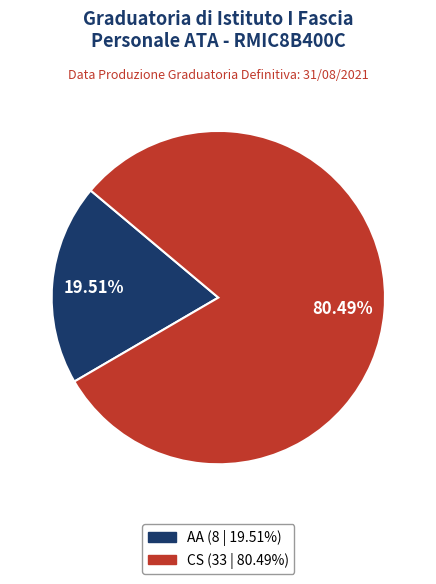

Does any single category account for the majority?

Yes